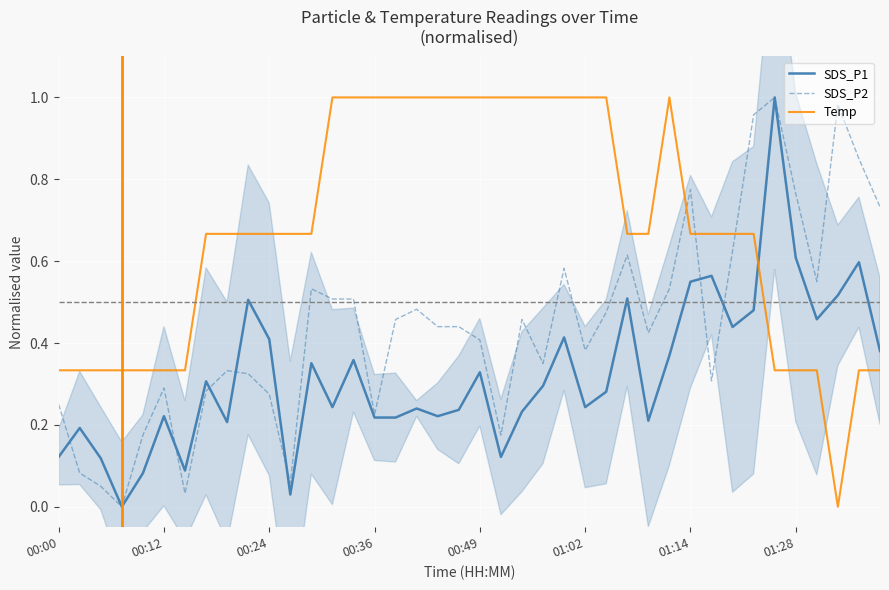

True or false: Temp and SDS_P1 cross at least once.

True